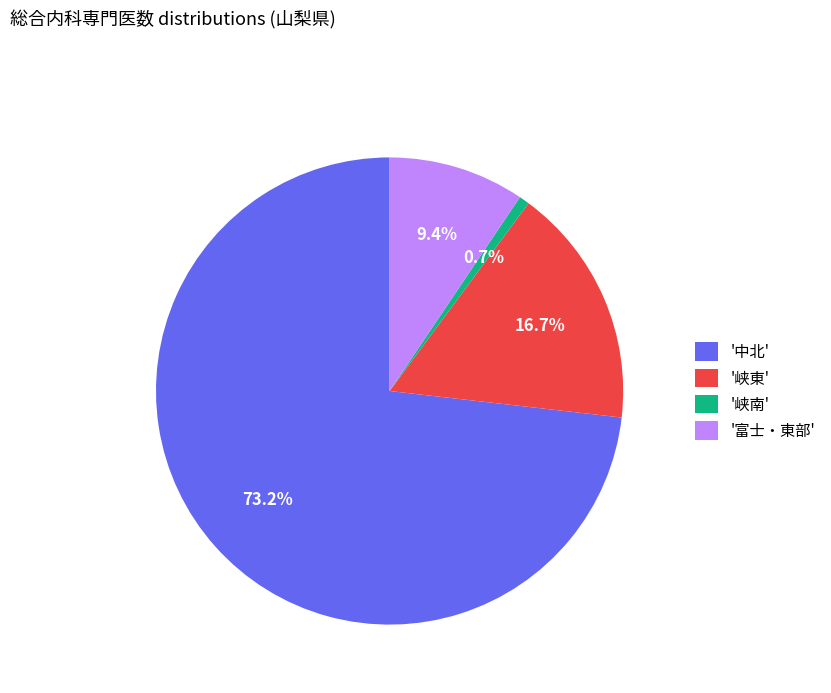

Count the number of slices in the pie.

4